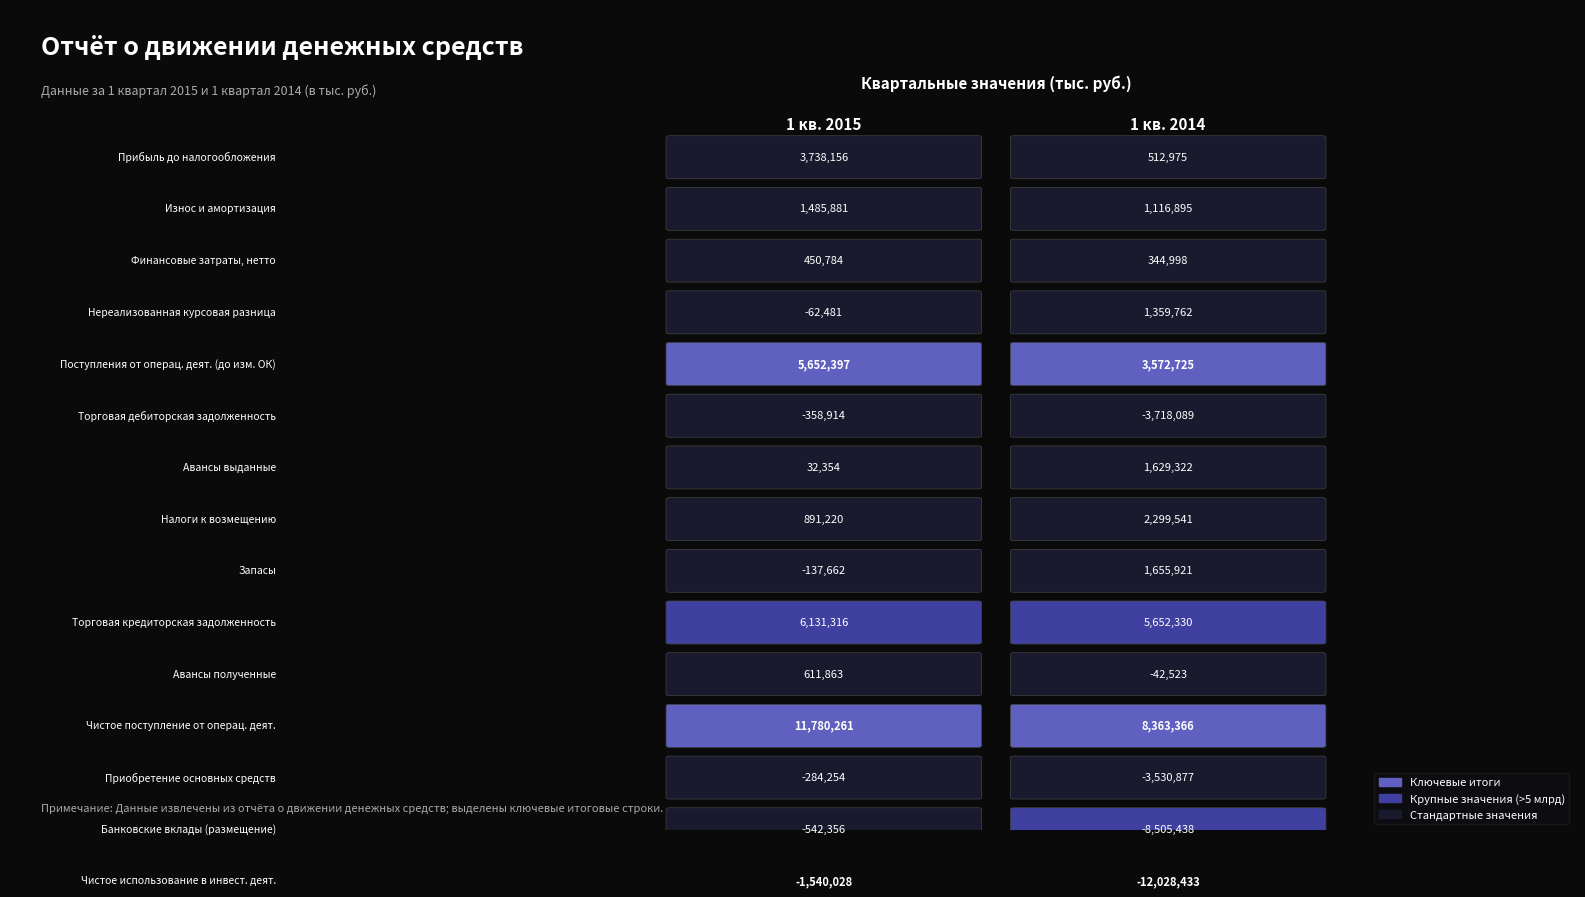

True or false: 1 кв. 2015 has a value of 6131316 at 9.

True